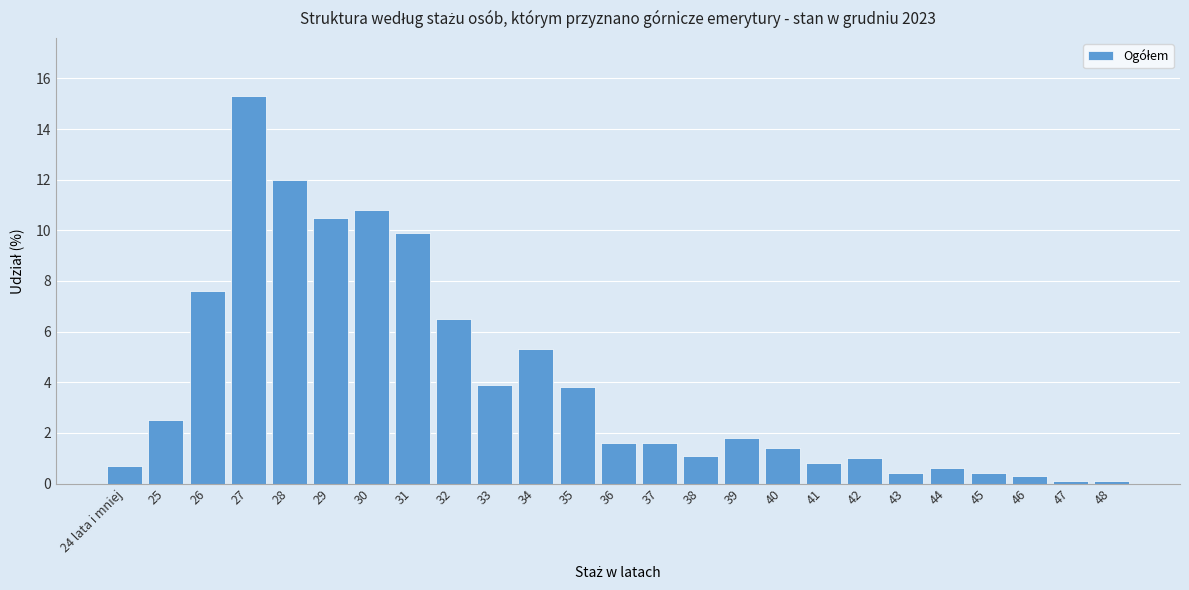

Reading left to right, extract all data points from this chart.

24 lata i mniej=0.7	25=2.5	26=7.6	27=15.3	28=12.0	29=10.5	30=10.8	31=9.9	32=6.5	33=3.9	34=5.3	35=3.8	36=1.6	37=1.6	38=1.1	39=1.8	40=1.4	41=0.8	42=1.0	43=0.4	44=0.6	45=0.4	46=0.3	47=0.1	48=0.1